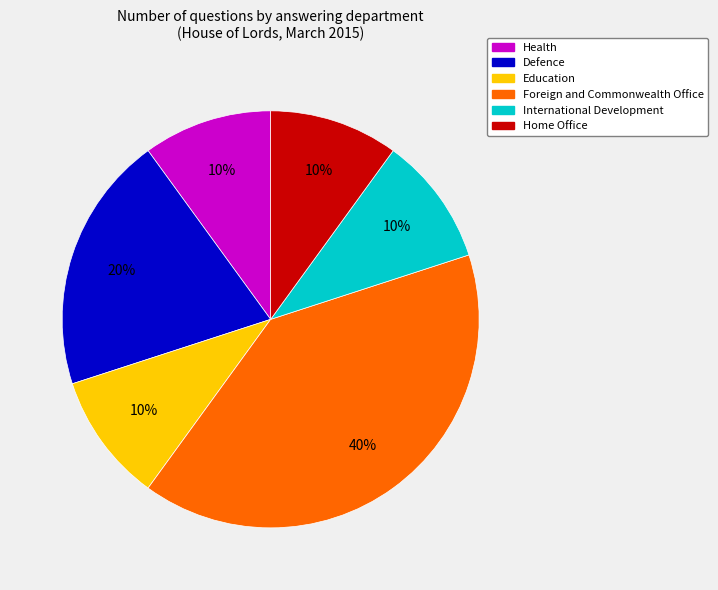

Combined, do Health and Defence account for over 50%?

No